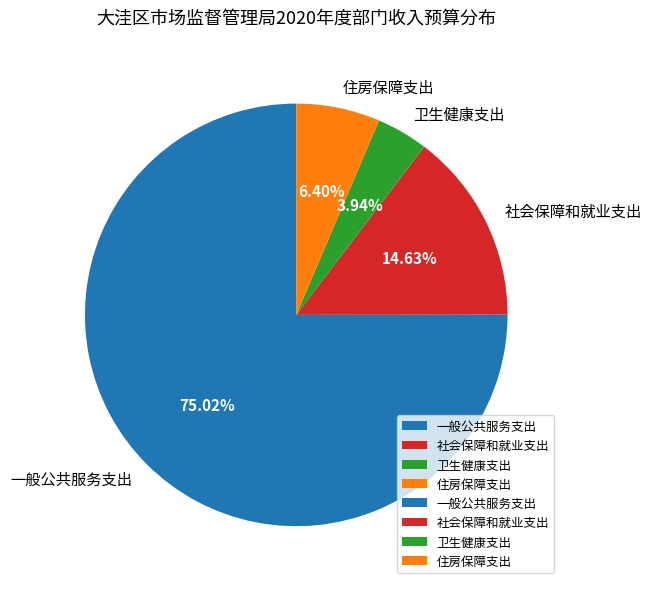

Which has a higher value, 社会保障和就业支出 or 住房保障支出?

社会保障和就业支出